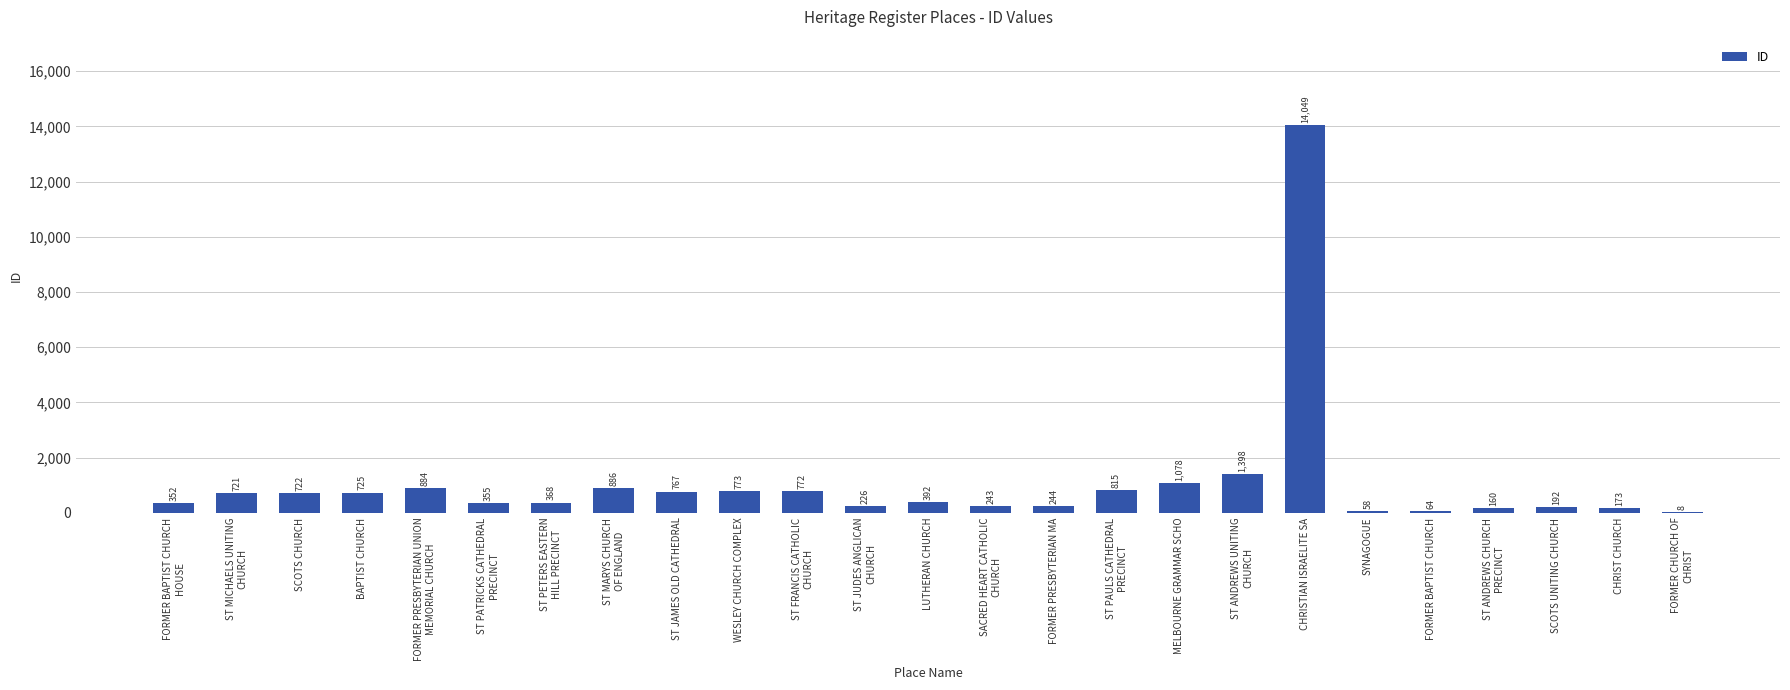

Reading right to left, transcribe all the data shown in this chart.

8	173	192	160	64	58	14049	1398	1078	815	244	243	392	226	772	773	767	886	368	355	884	725	722	721	352